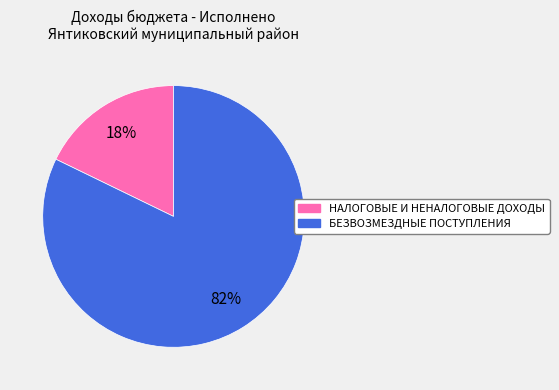

To the nearest percent, what percentage of the pie is БЕЗВОЗМЕЗДНЫЕ ПОСТУПЛЕНИЯ?

82%